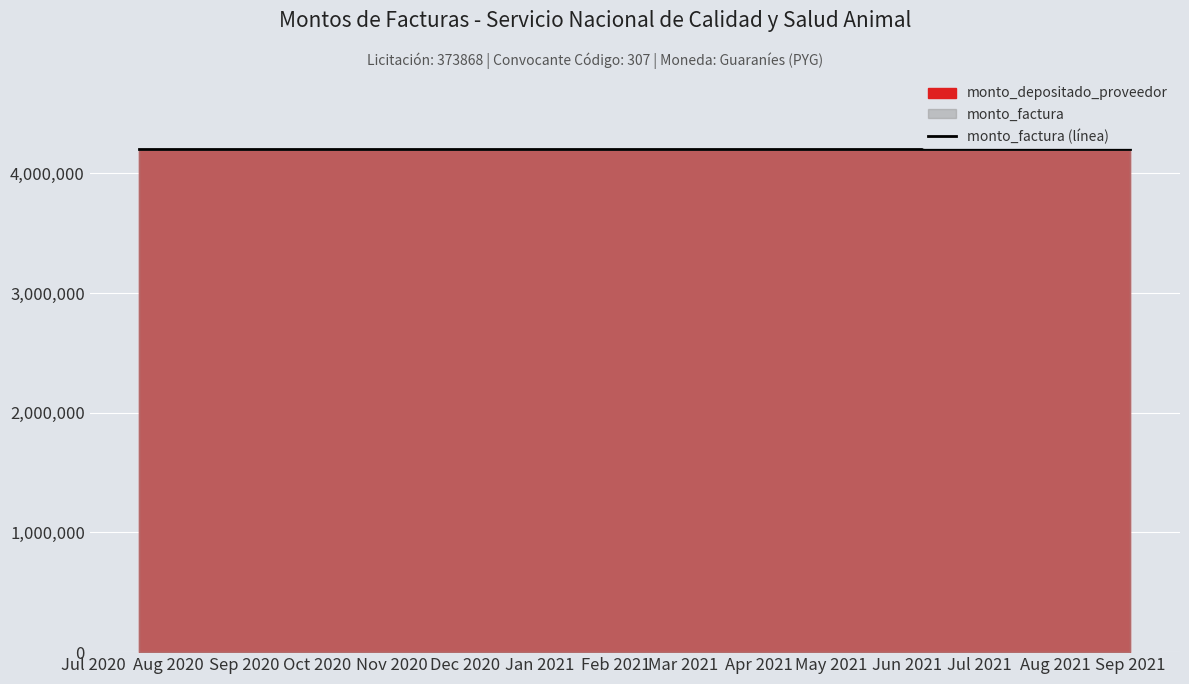

Read the monto_depositado_proveedor value at 2020-12-21.

4183200